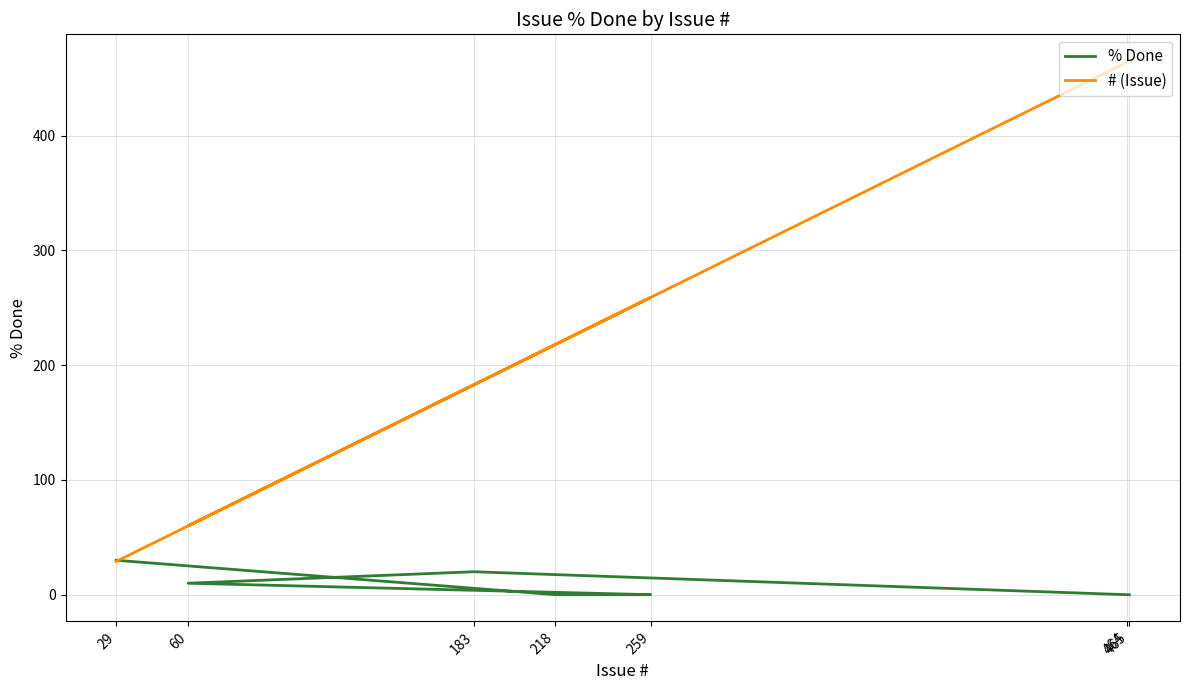

Read the # (Issue) value at 29.

29